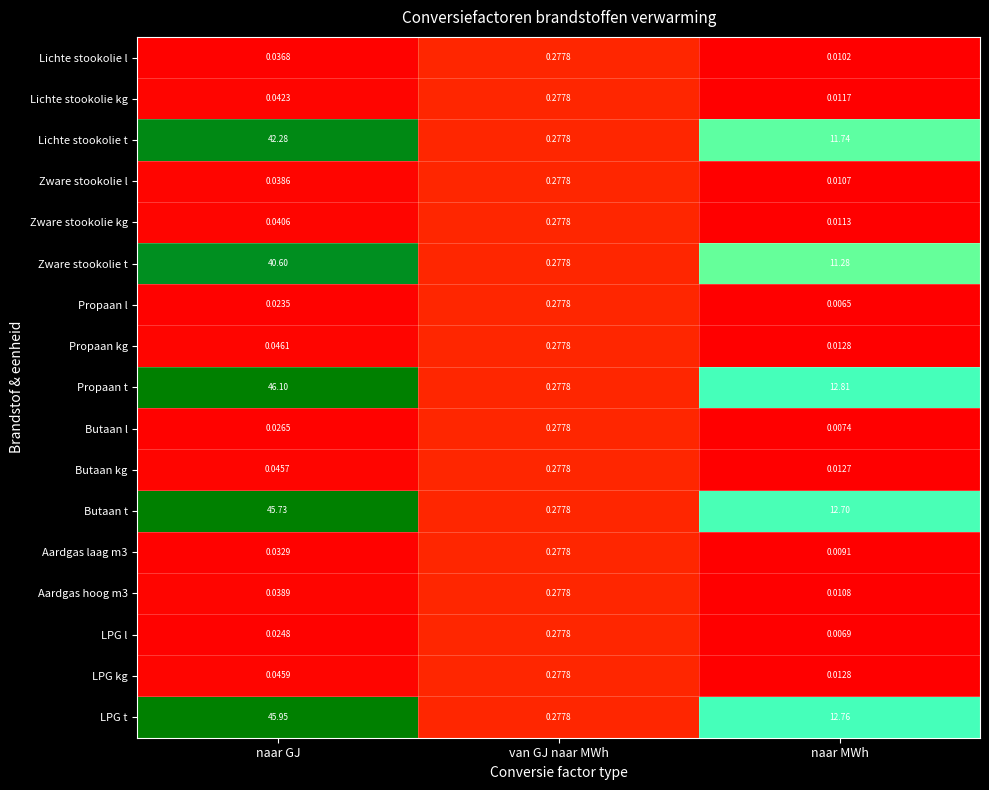

At which category does the chart reach its minimum across all series?

naar MWh